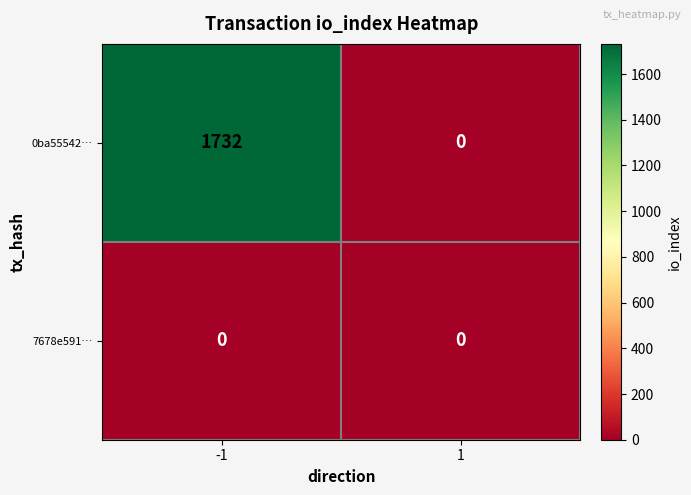

Is it true that 0ba55542… equals 1732 at -1?

True